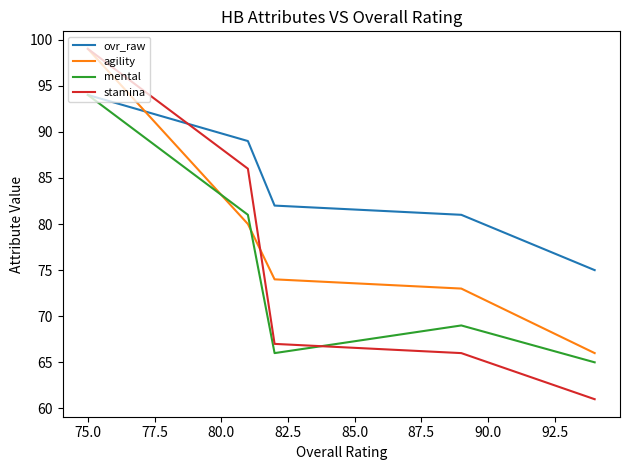

What is the minimum value for mental?

65